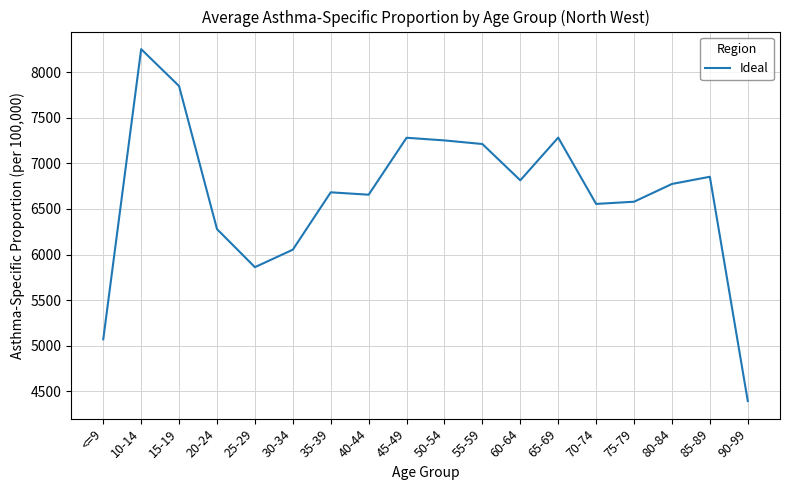

Is this an area chart (filled region under the line)?

No